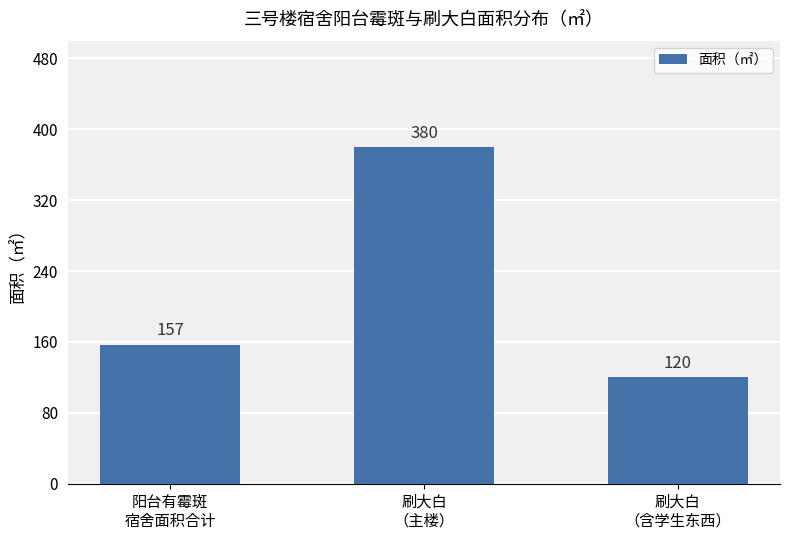

Reading left to right, list all the values displayed in this chart.

157	380	120